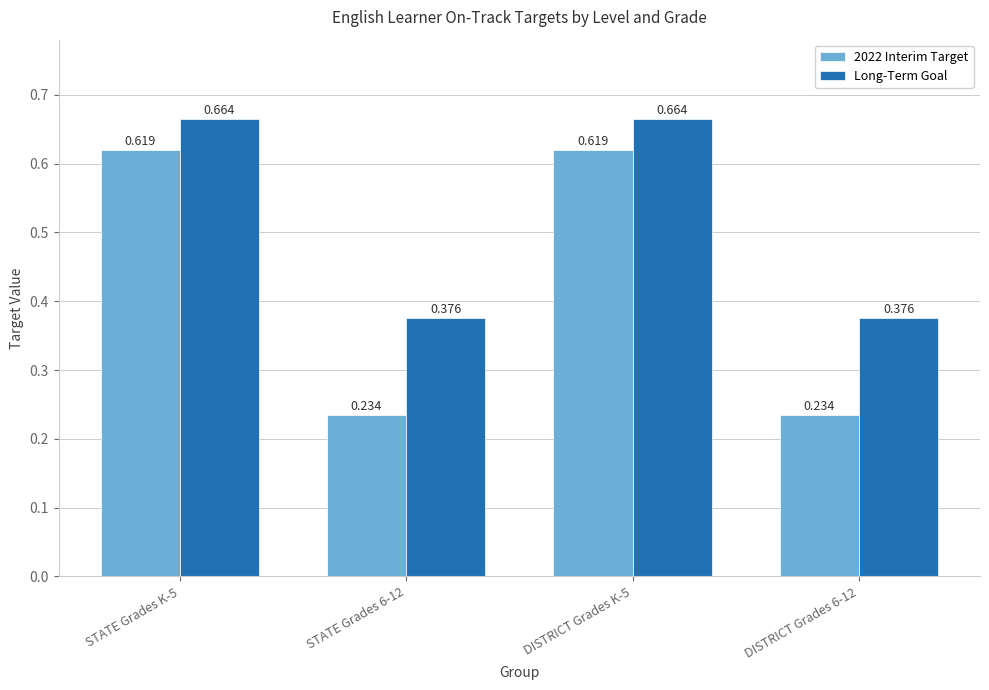

What is the sum of the Long-Term Goal values at STATE Grades 6-12 and DISTRICT Grades 6-12?

0.8